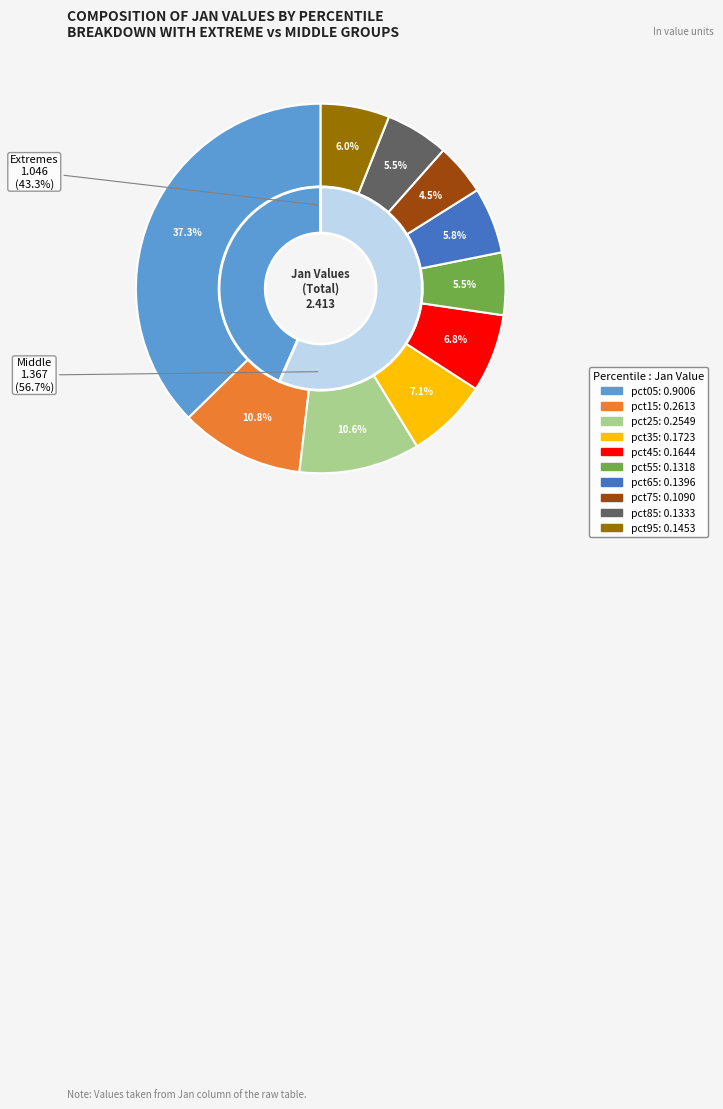

Which category has the biggest portion of the pie?

pct05